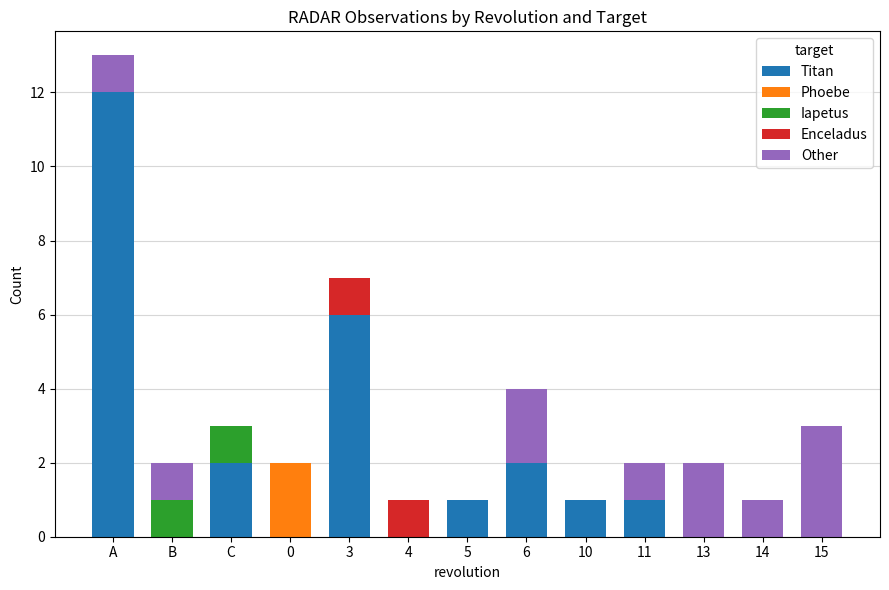

How many distinct data groups are displayed?

5